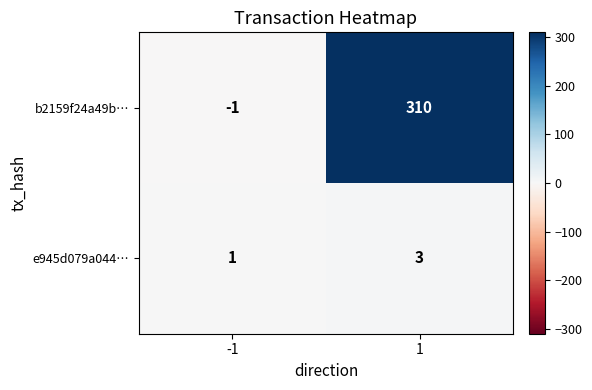

What is the sum of the b2159f24a49b… values at -1 and 1?

309